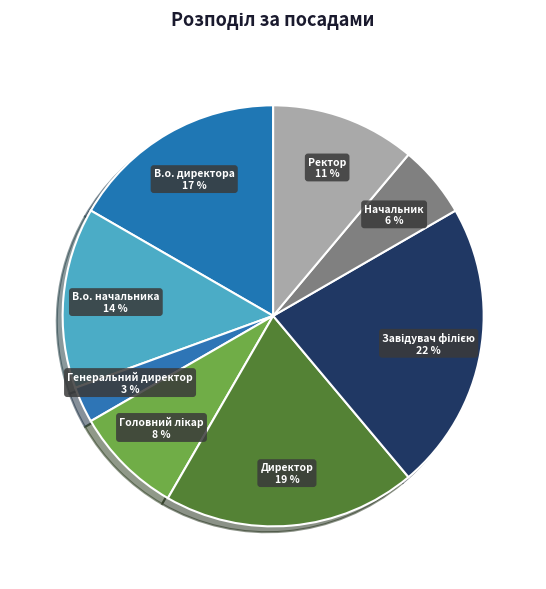

To the nearest percent, what portion does Ректор represent?

11%